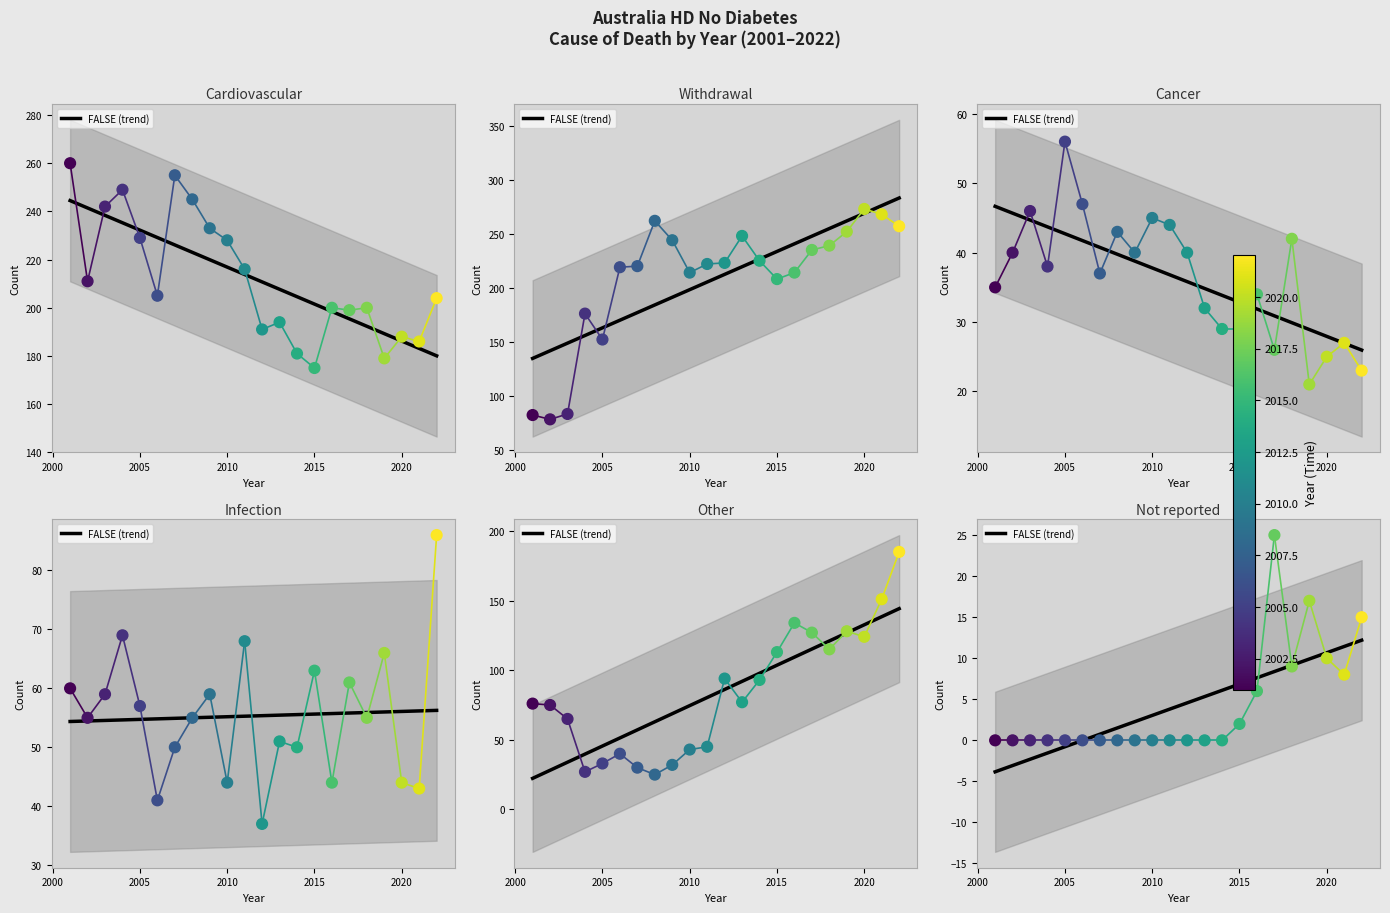

Is the value of Withdrawal at 2005 greater than the value of Cardiovascular at 9?

No